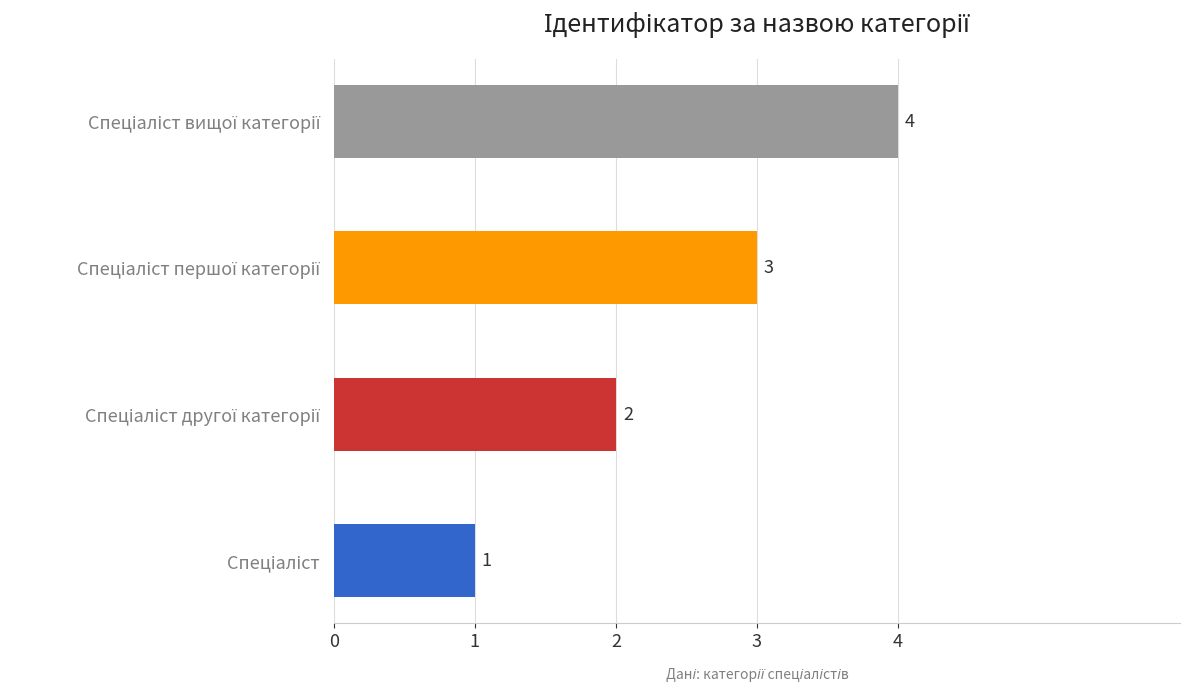

Reading left to right, list all the values displayed in this chart.

Спеціаліст=1	Спеціаліст другої категорії=2	Спеціаліст першої категорії=3	Спеціаліст вищої категорії=4